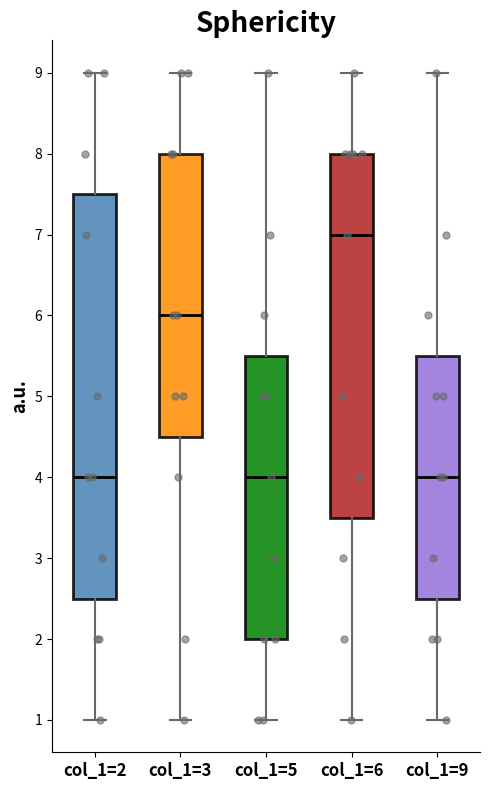

Reading left to right, transcribe this box plot: for each box, give where its median line is, the range the box spans, and where its two whiskers end, as read against the y-axis. The values are not printed on the chart, so give them approximately, as read against the axis.

col_1=2: median 4.0, box 2.5 to 7.5, whiskers 1.0 to 9.0
col_1=3: median 6.0, box 4.5 to 8.0, whiskers 1.0 to 9.0
col_1=5: median 4.0, box 2.0 to 5.5, whiskers 1.0 to 9.0
col_1=6: median 7.0, box 3.5 to 8.0, whiskers 1.0 to 9.0
col_1=9: median 4.0, box 2.5 to 5.5, whiskers 1.0 to 9.0